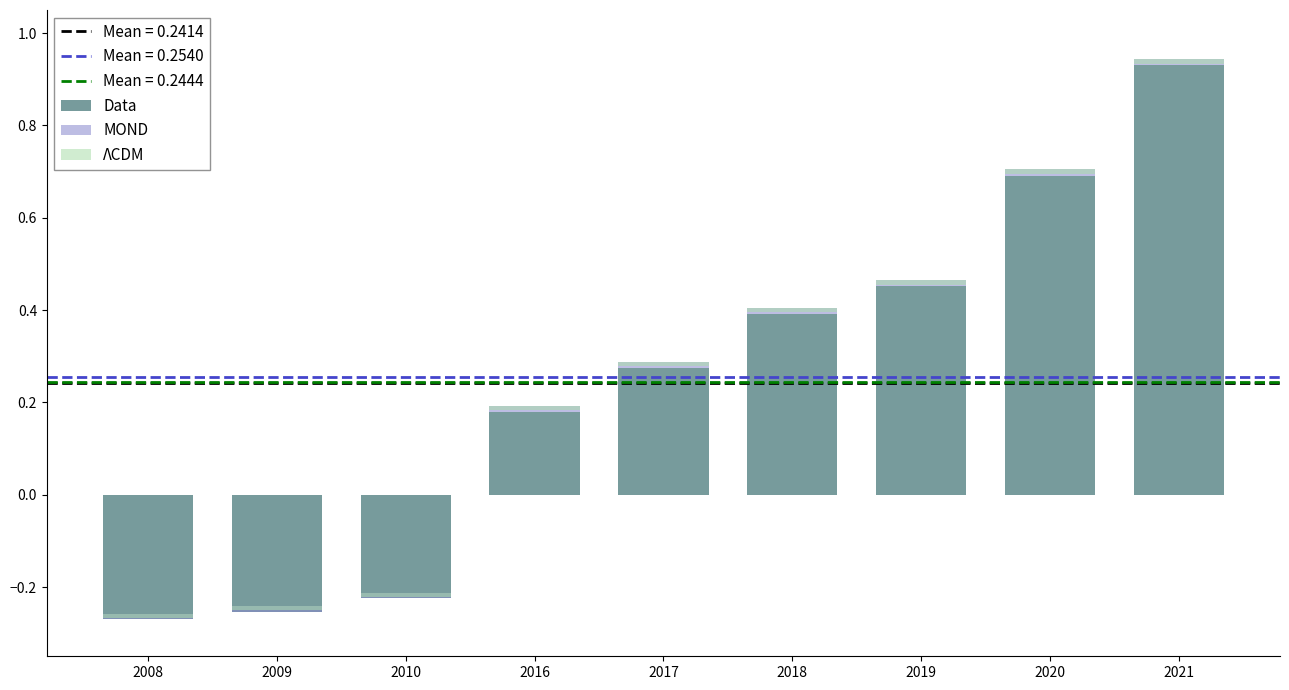

List the series in order of their peak value, highest first.

Data, MOND, ΛCDM